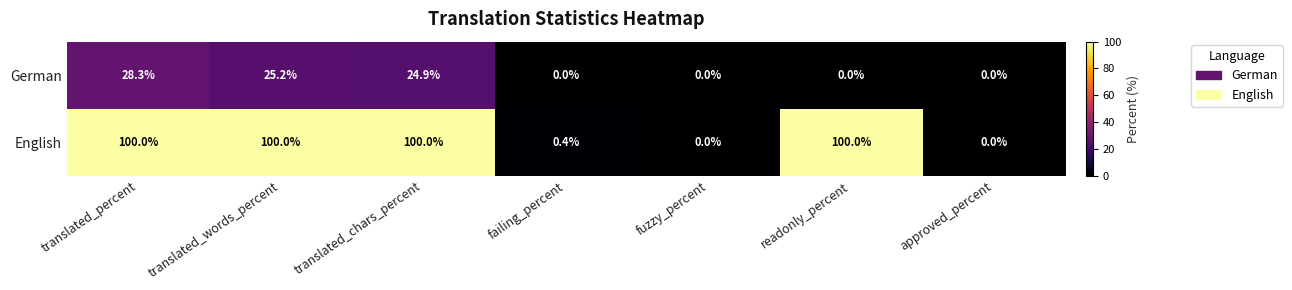

Reading left to right, transcribe all the data shown in this chart.

German: 28.3	25.2	24.9	0.0	0.0	0.0	0.0
English: 100.0	100.0	100.0	0.4	0.0	100.0	0.0